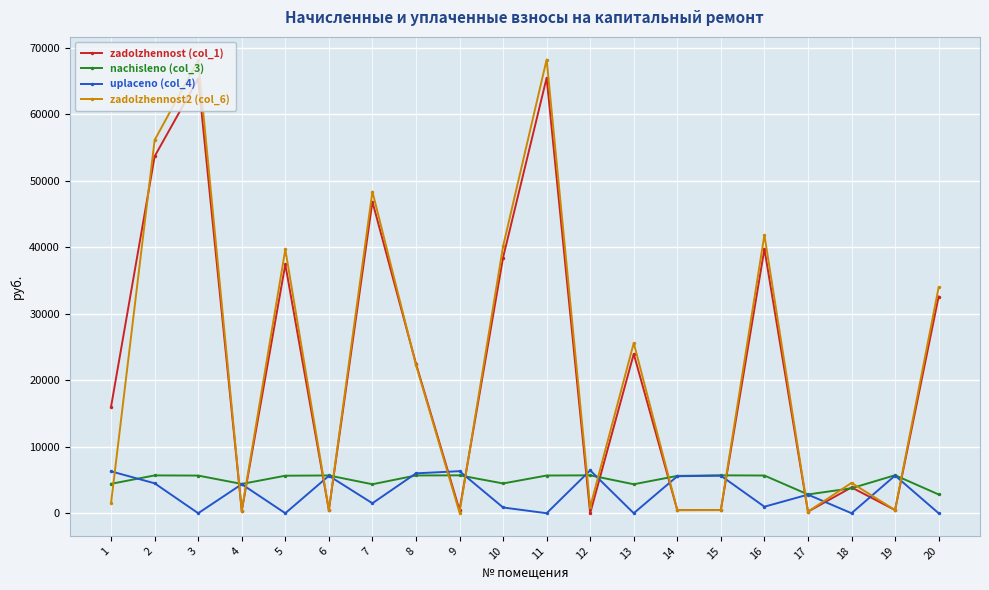

Rank the series at 2 from lowest to highest value.

uplaceno (col_4), nachisleno (col_3), zadolzhennost (col_1), zadolzhennost2 (col_6)